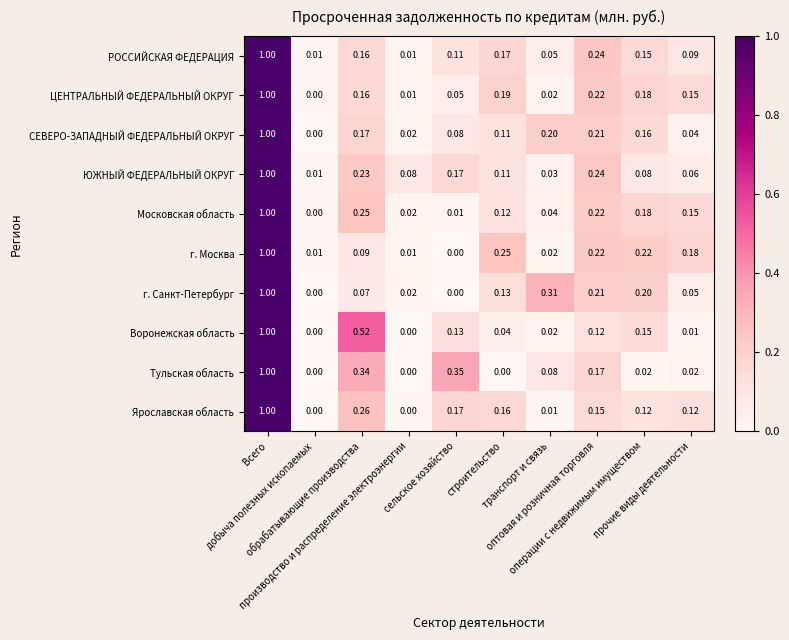

Which series has the largest total across all categories?

ЮЖНЫЙ ФЕДЕРАЛЬНЫЙ ОКРУГ